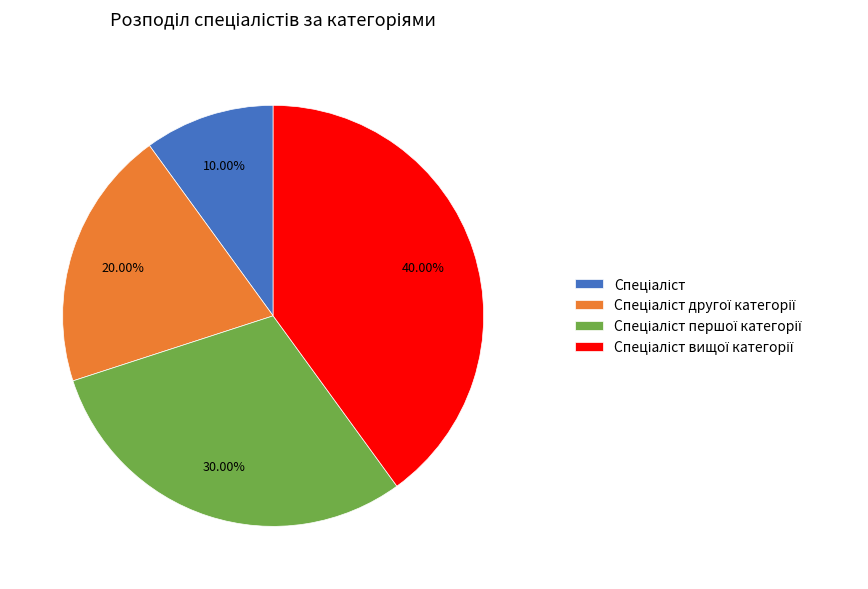

Is there any slice that represents more than half of the pie?

No